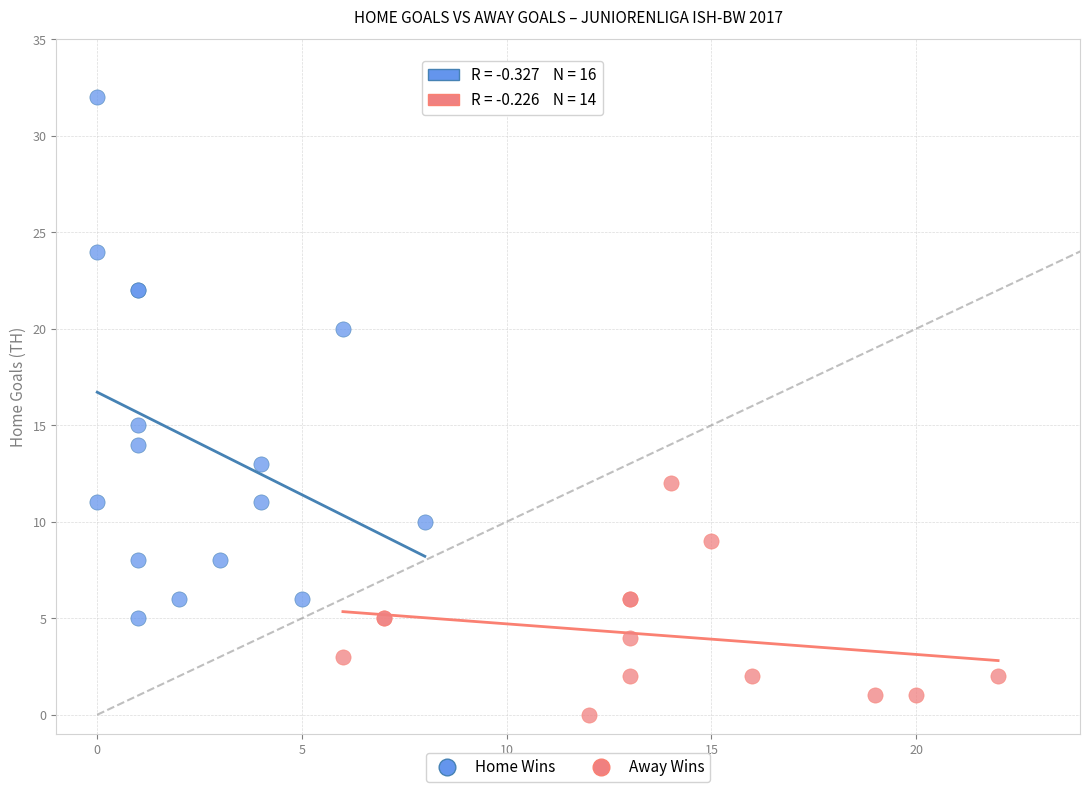

Which series has the widest spread of Y values?

Home Wins